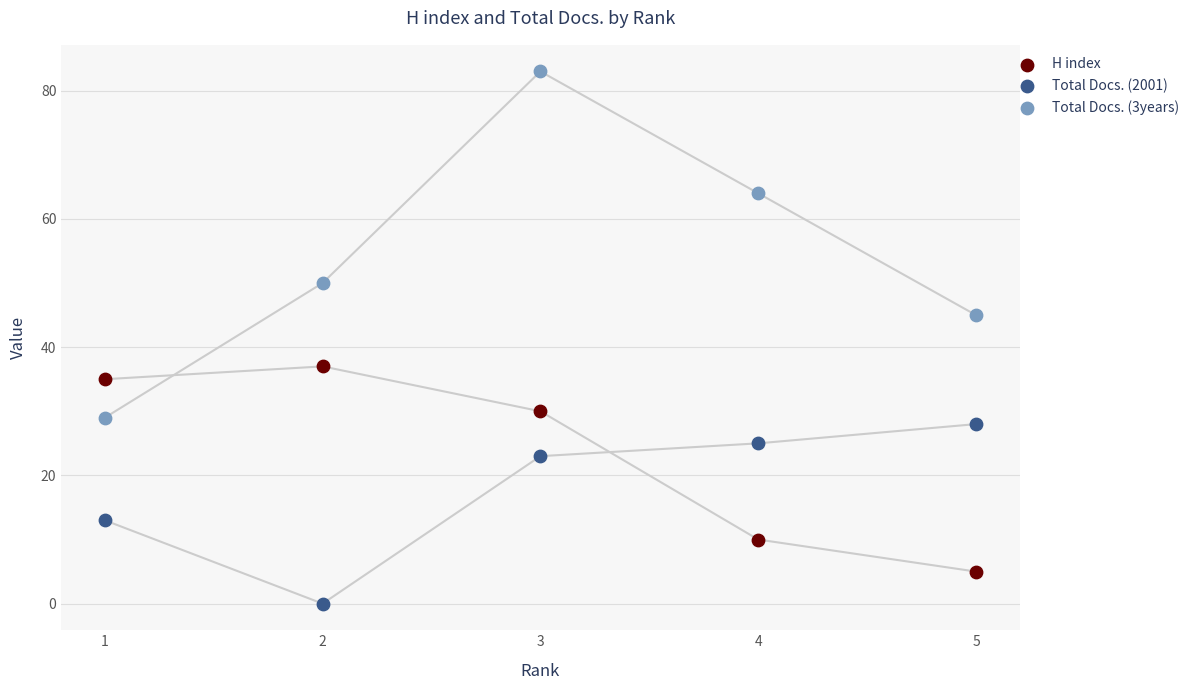

Which series reaches the minimum Y coordinate?

Total Docs. (2001)